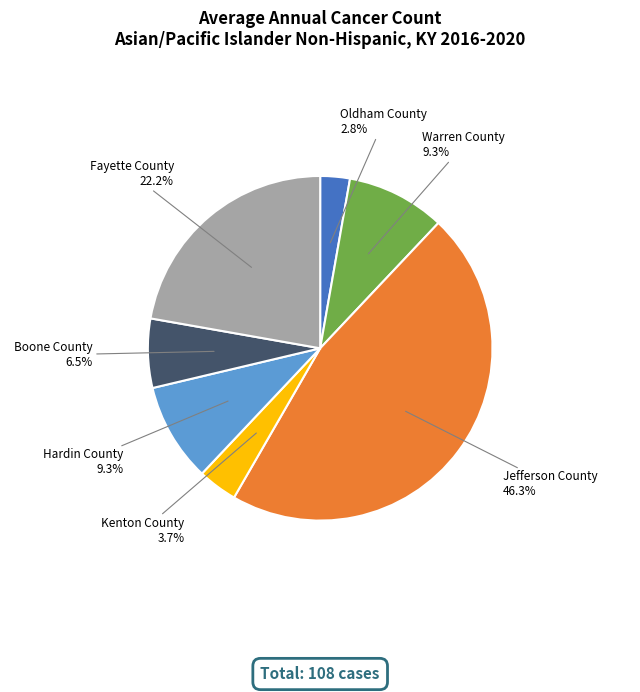

The Oldham County slice represents 9% of the pie. True or false?

False